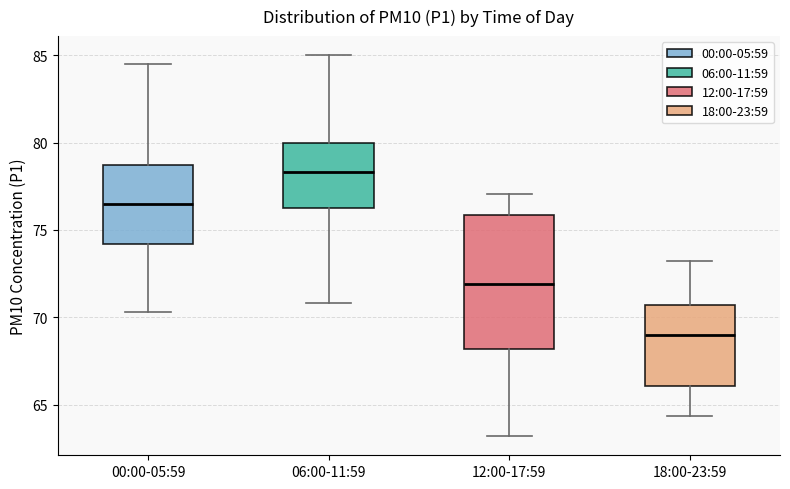

Which box's median line is the highest?

06:00-11:59